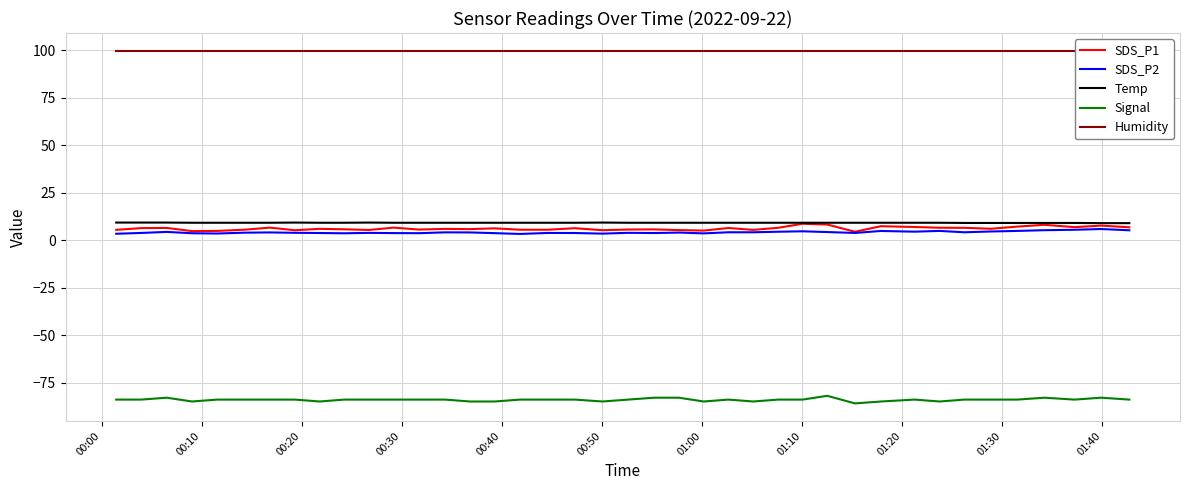

In Signal, how many points are lower than both neighbors (excluding endpoints)?

8